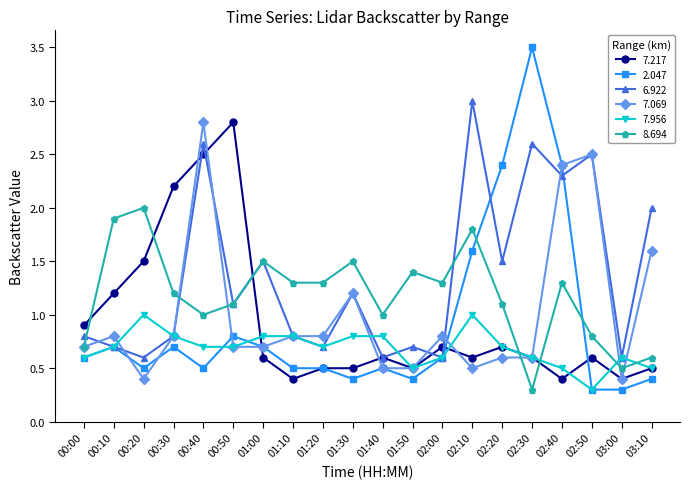

What is the label of the 5th point from the right?

02:30